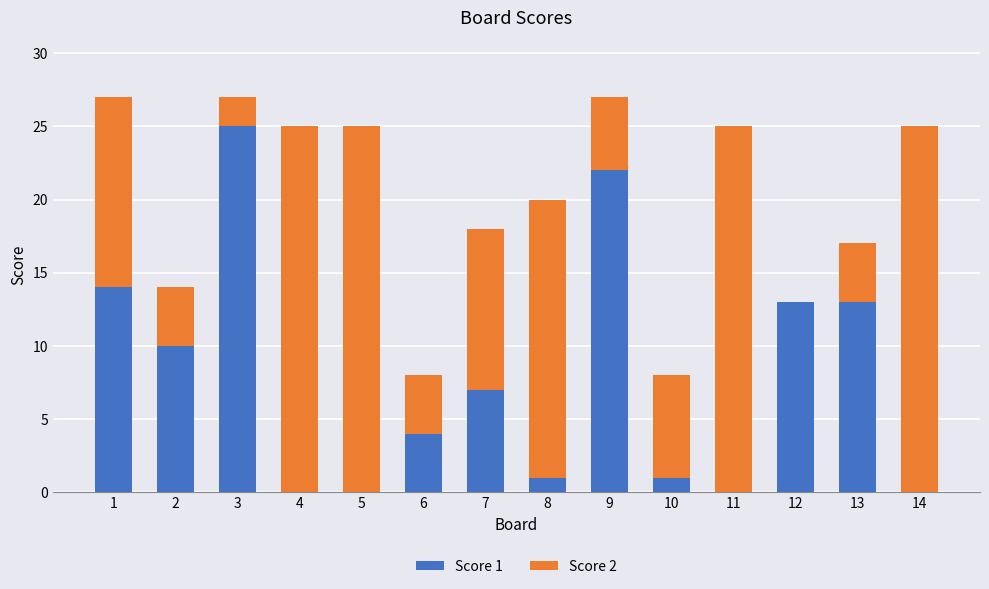

True or false: Score 1 has a value of 15 at 2.

False